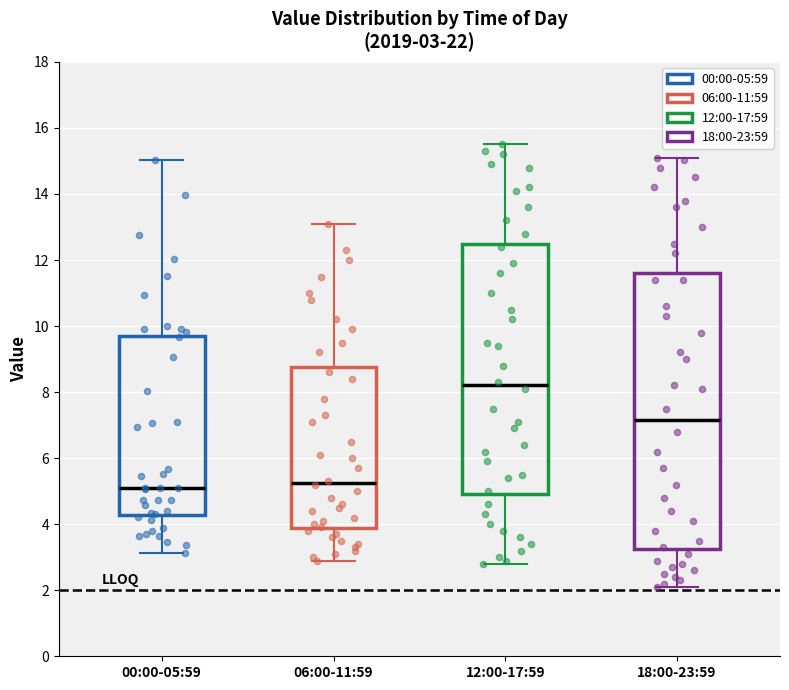

Which box's median line is the highest?

12:00-17:59